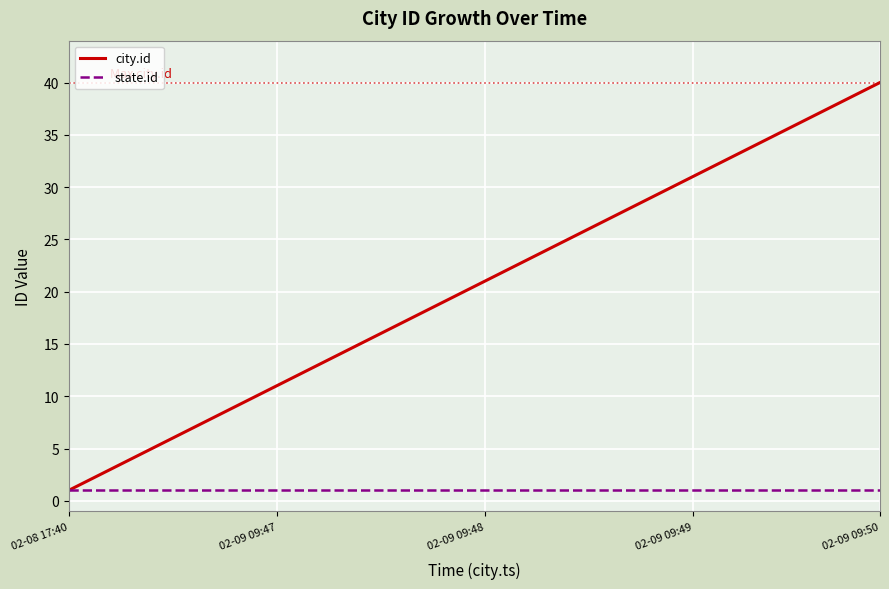

Does the chart display data point markers on the line(s)?

No